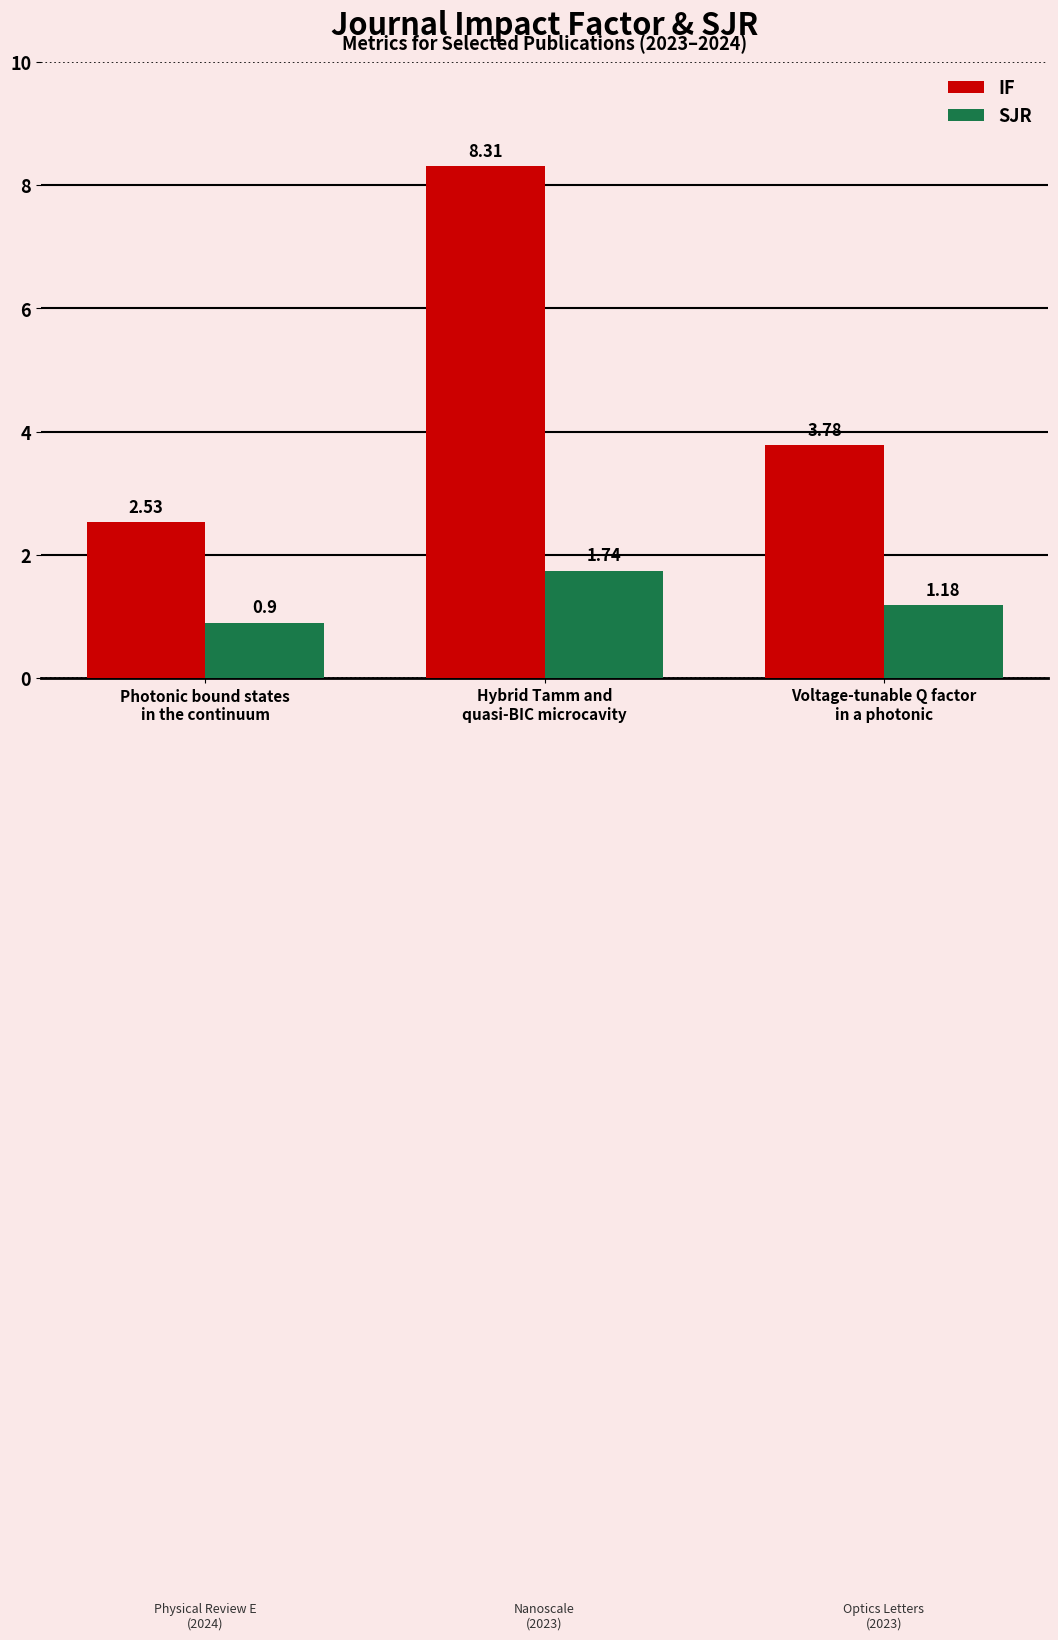

At which category is the sum across all series the highest?

Hybrid Tamm and
quasi-BIC microcavity